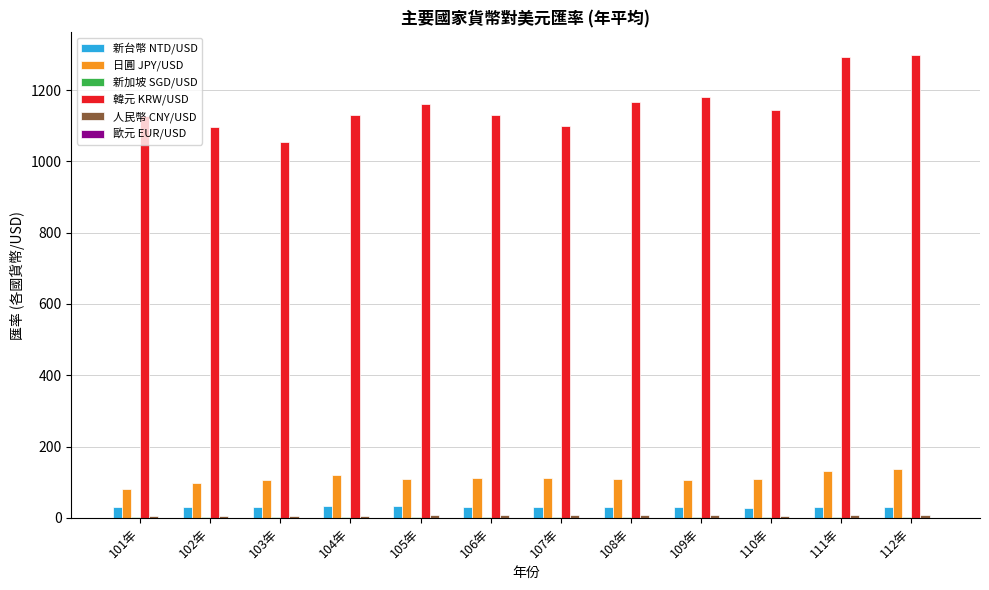

Which series has the largest total across all categories?

韓元 KRW/USD